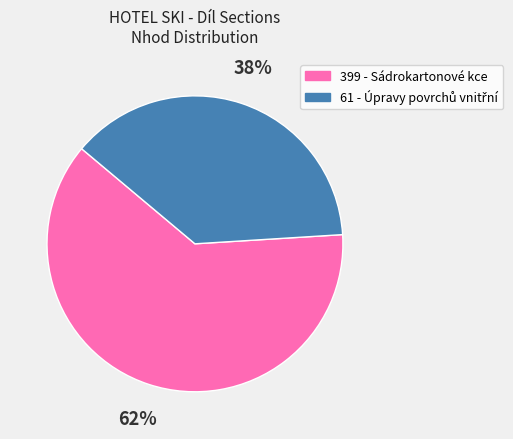

What percentage is the 399 - Sádrokartonové kce slice, to the nearest percent?

62%